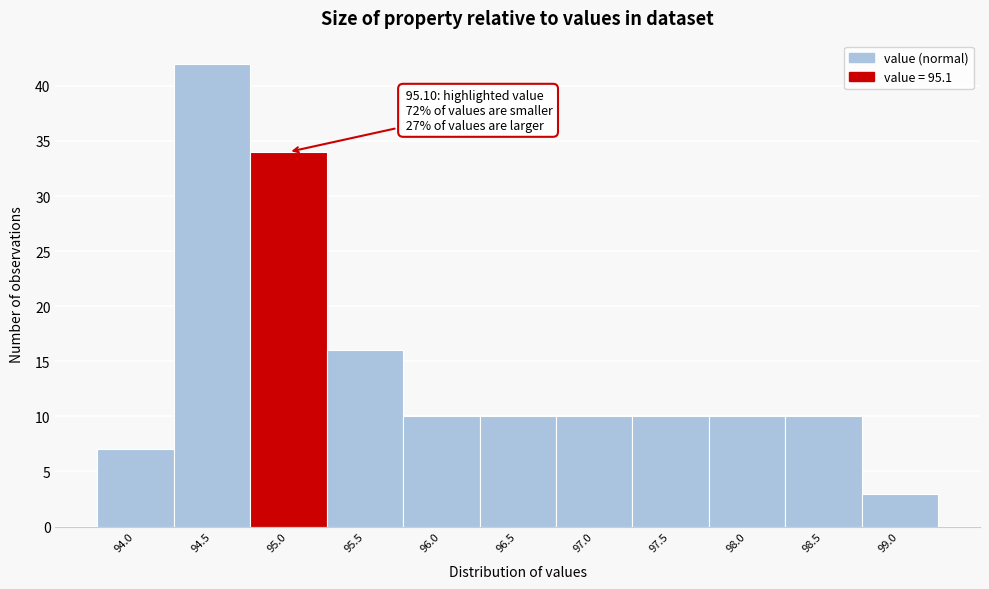

Reading left to right, list all the values displayed in this chart.

94.0=7	94.5=42	95.0=34	95.5=16	96.0=10	96.5=10	97.0=10	97.5=10	98.0=10	98.5=10	99.0=3